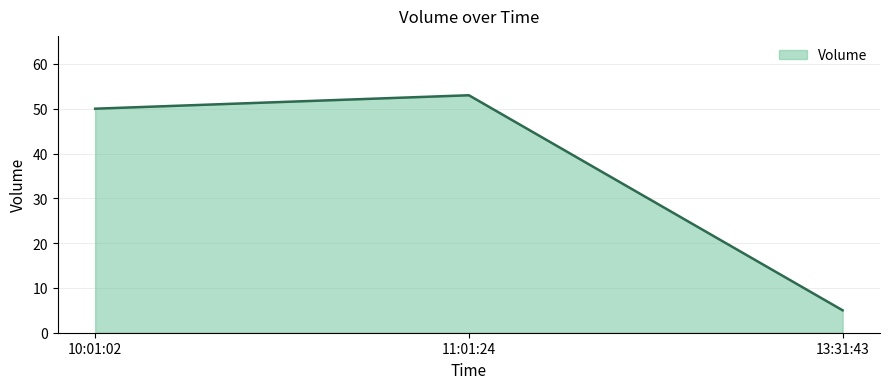

Rank the categories by value from highest to lowest.

11:01:24, 10:01:02, 13:31:43